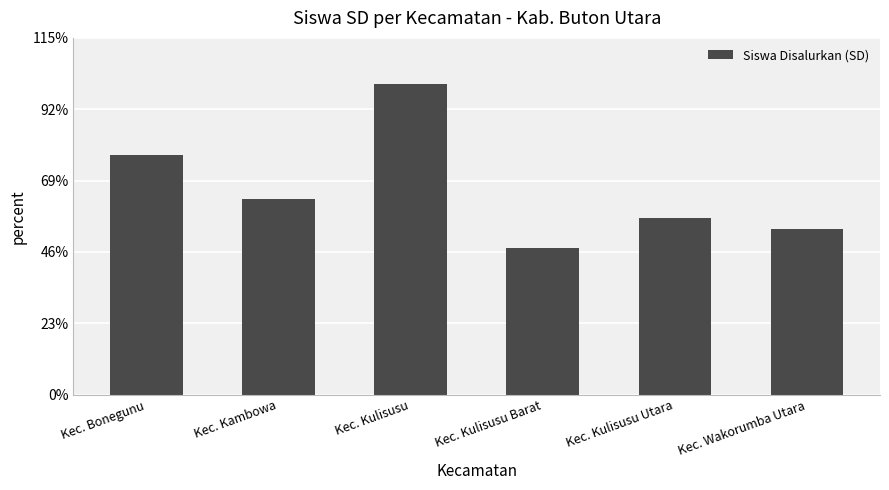

The chart shows a value of 83 at Kec. Kulisusu Utara. True or false?

True